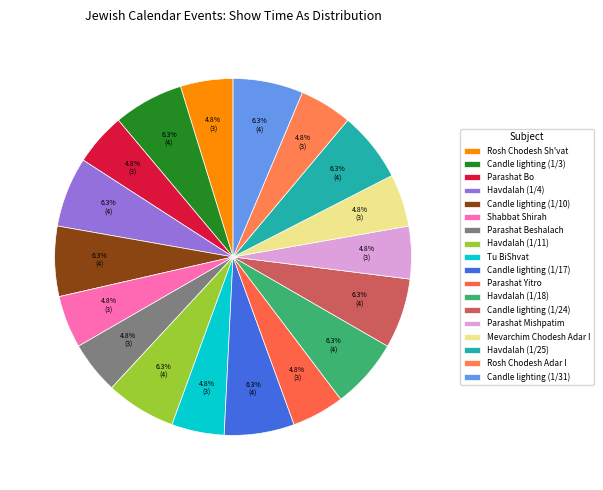

How many slices are in this pie chart?

18